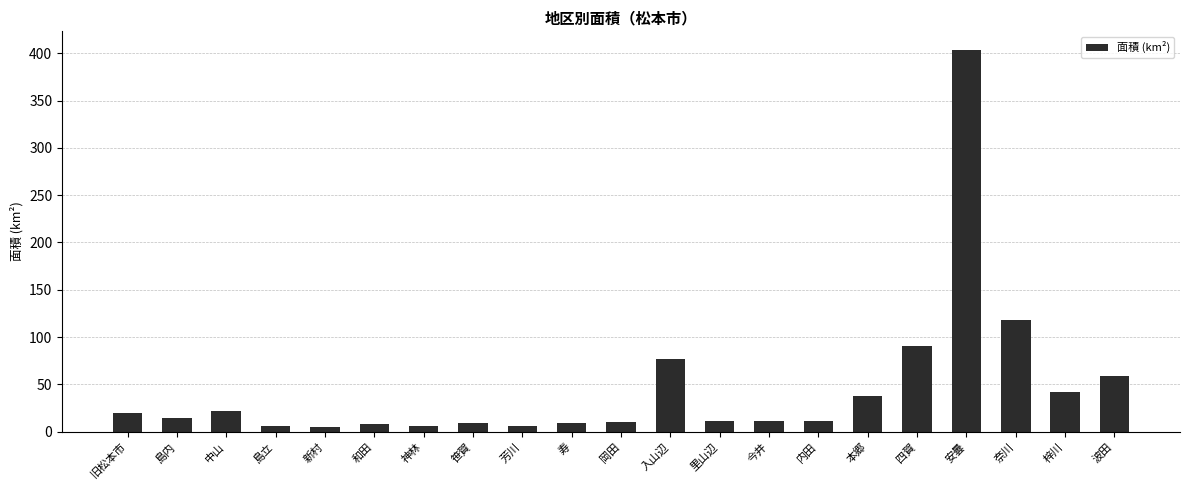

Which has a higher value, 寿 or 四賀?

四賀